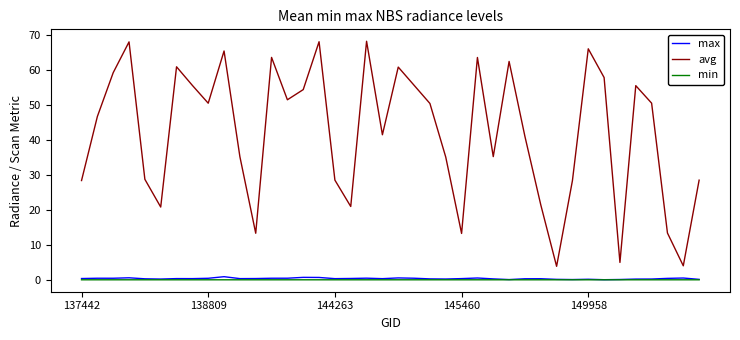

Which series has the widest spread of values?

avg